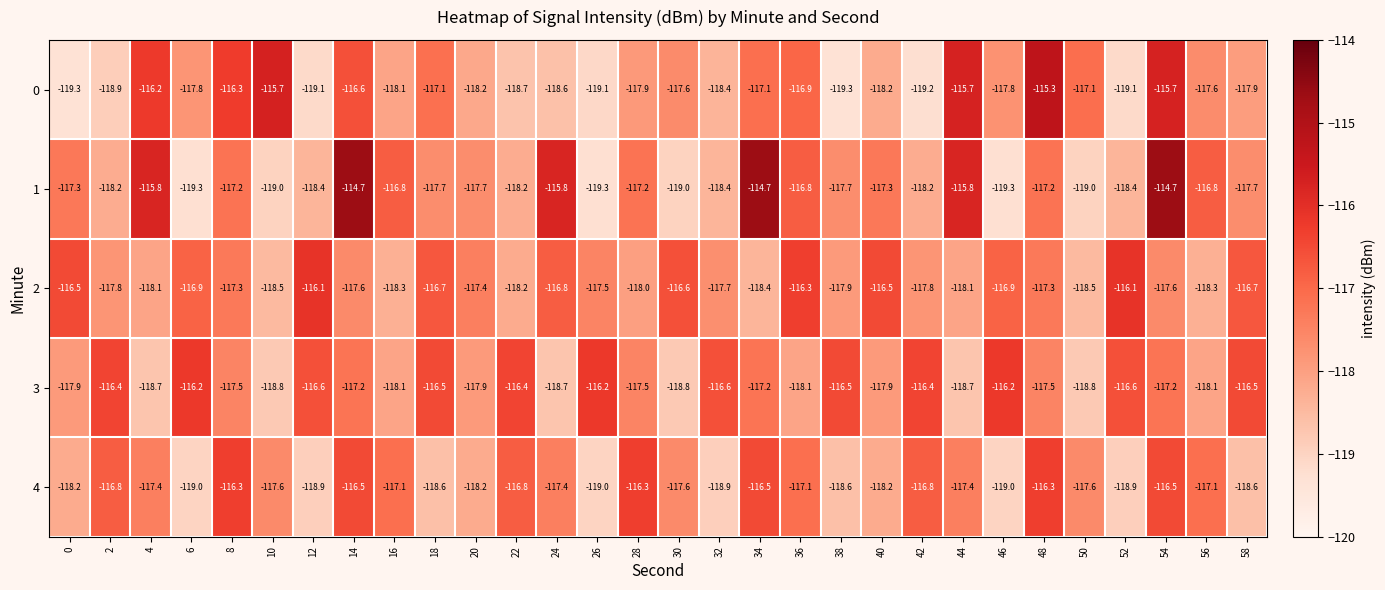

What is the difference between the 3 values at 8 and 18?

1.0